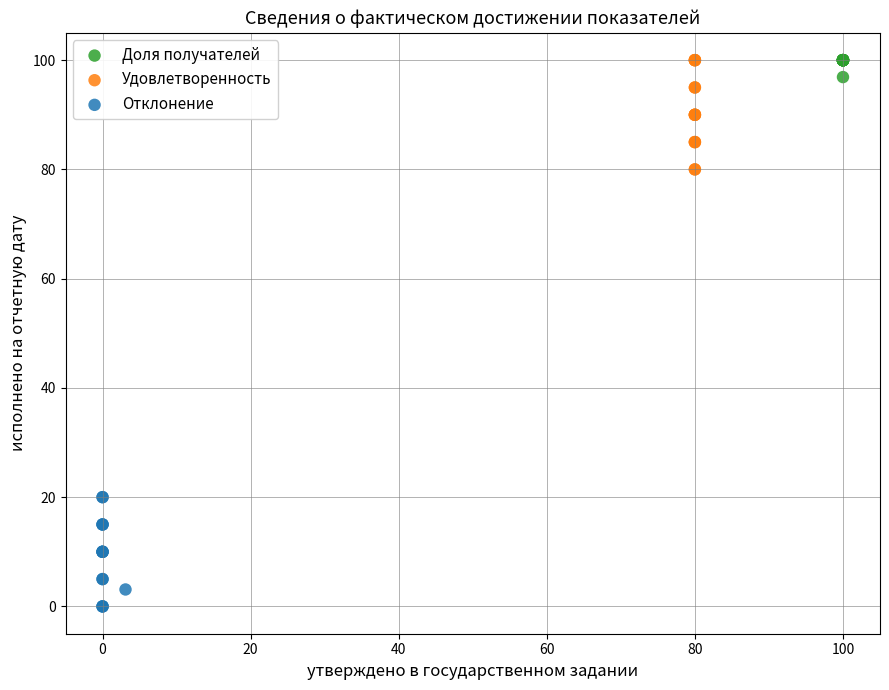

Which series contains the lowest Y value?

Отклонение